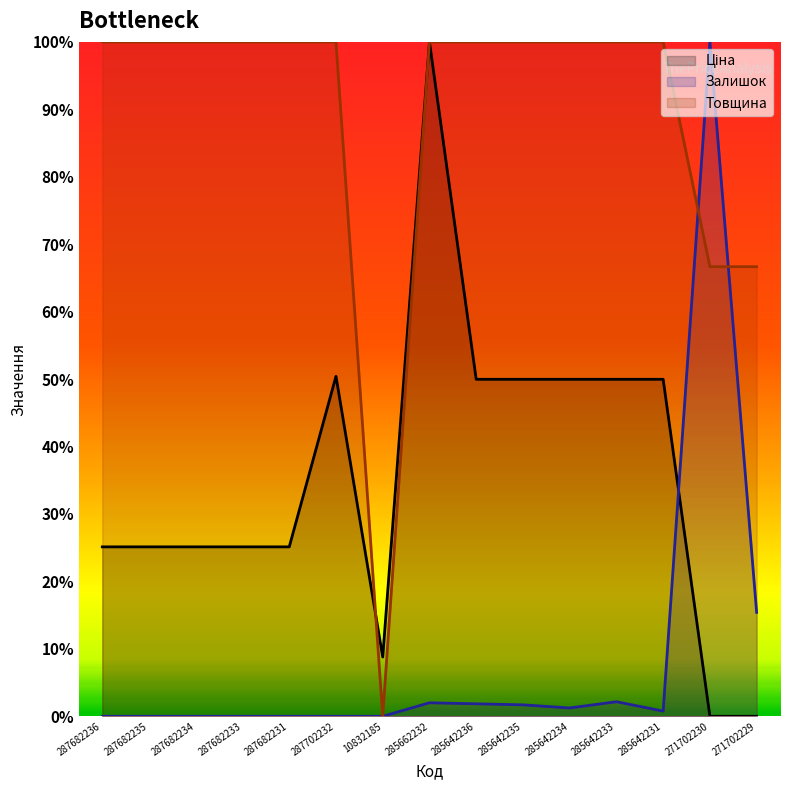

Does the chart display data point markers on the line(s)?

No